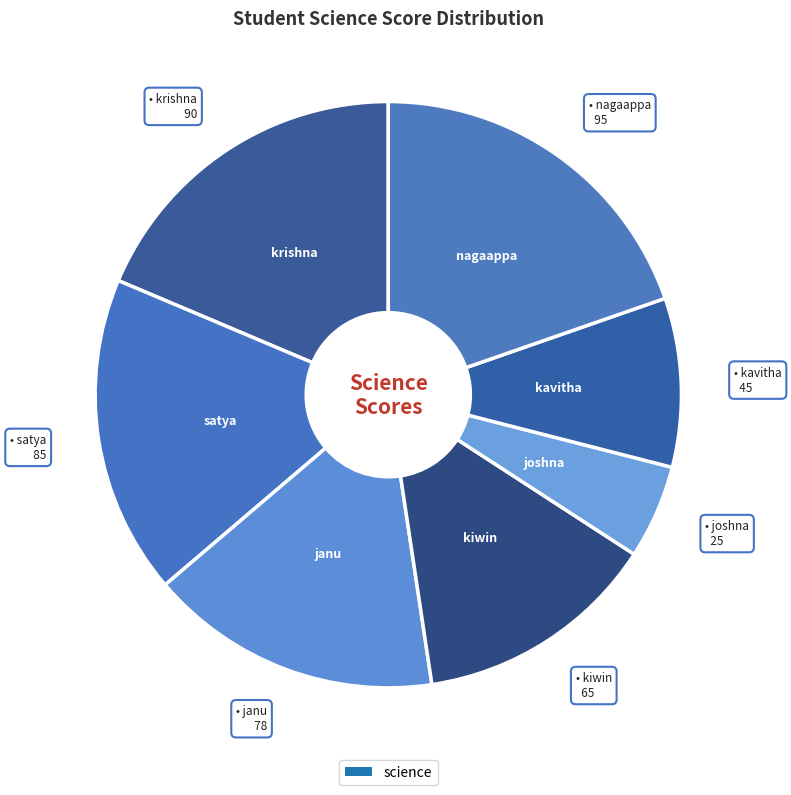

Does any single category account for the majority?

No